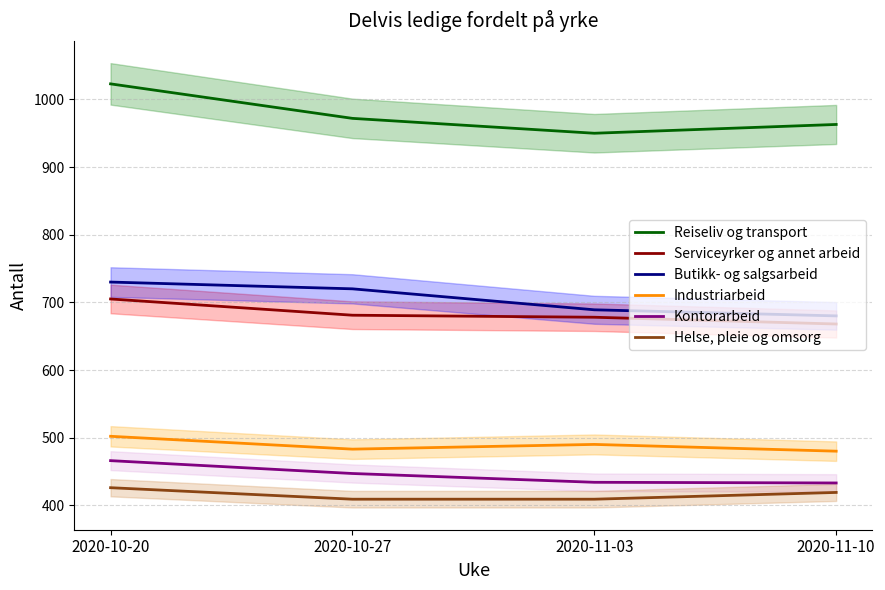

Which series changed the most between 2020-11-03 and 2020-11-10?

Reiseliv og transport